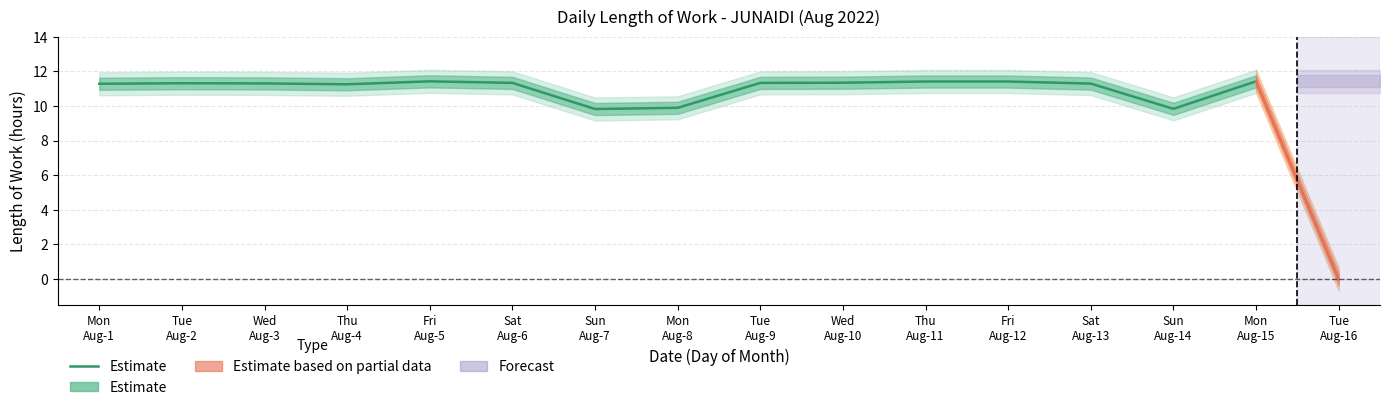

How many interior local valleys (lower than both neighbors) does the data have?

3